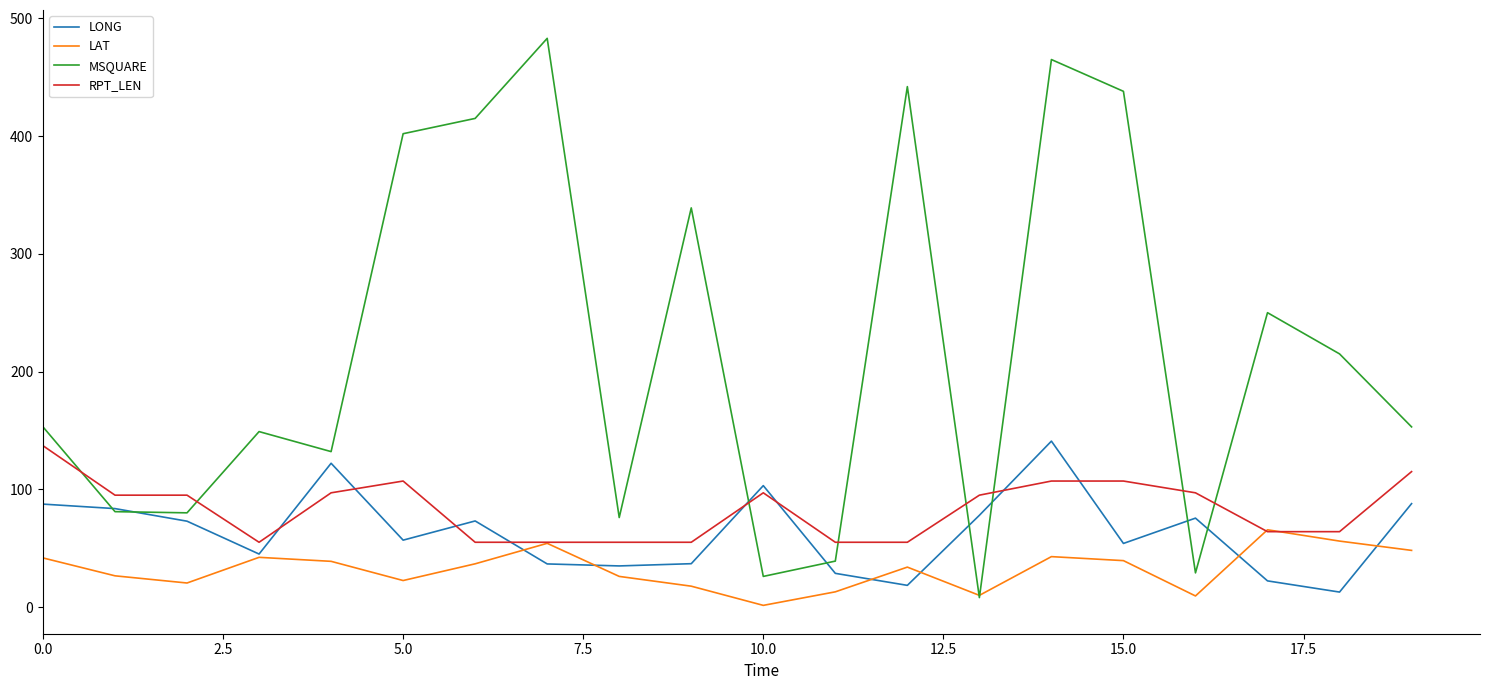

Which series has the largest range (max minus min)?

MSQUARE